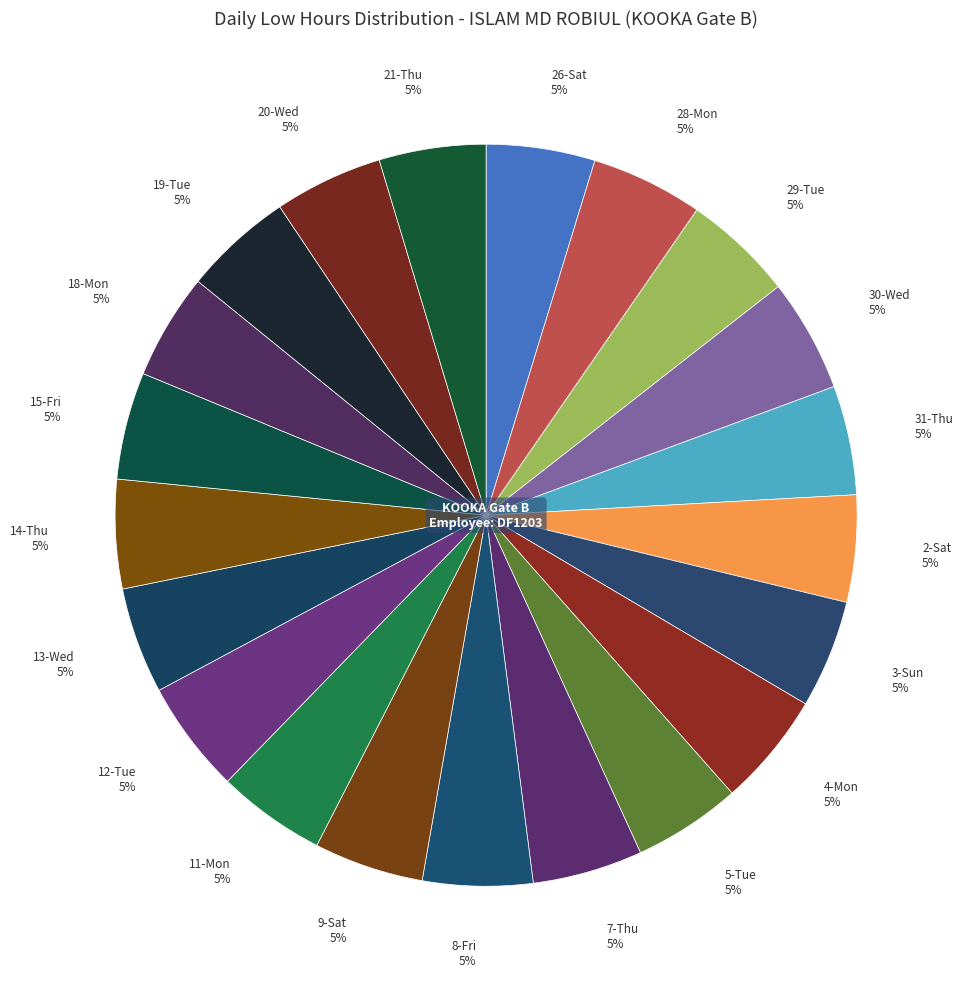

To the nearest percent, what portion does 13-Wed represent?

5%